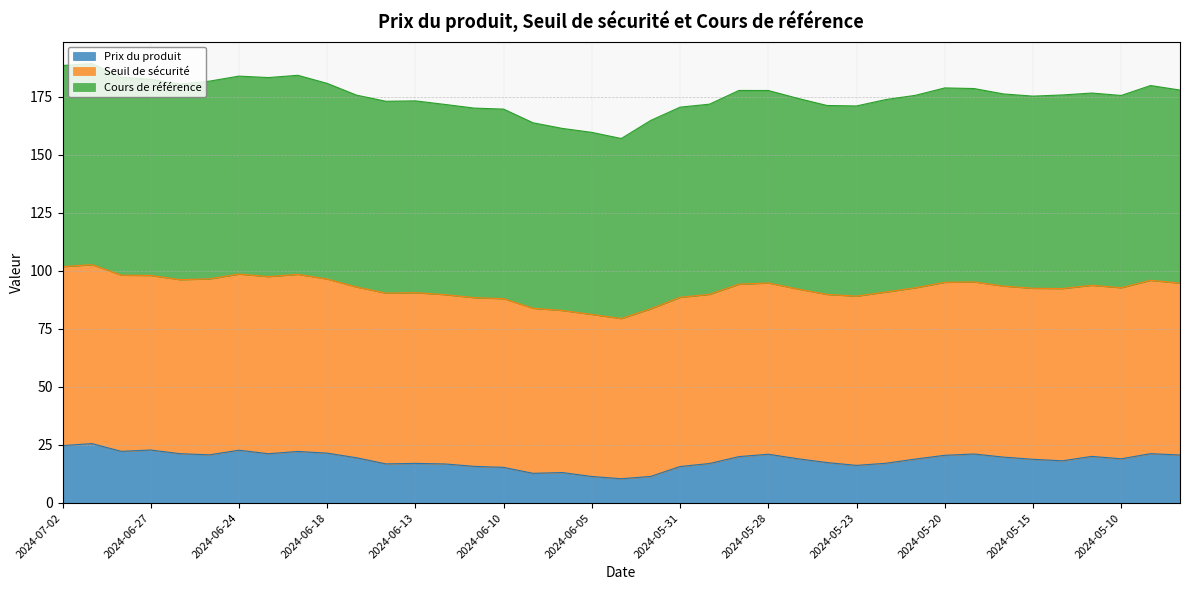

What are all the series names shown in the legend?

Prix du produit, Seuil de sécurité, Cours de référence